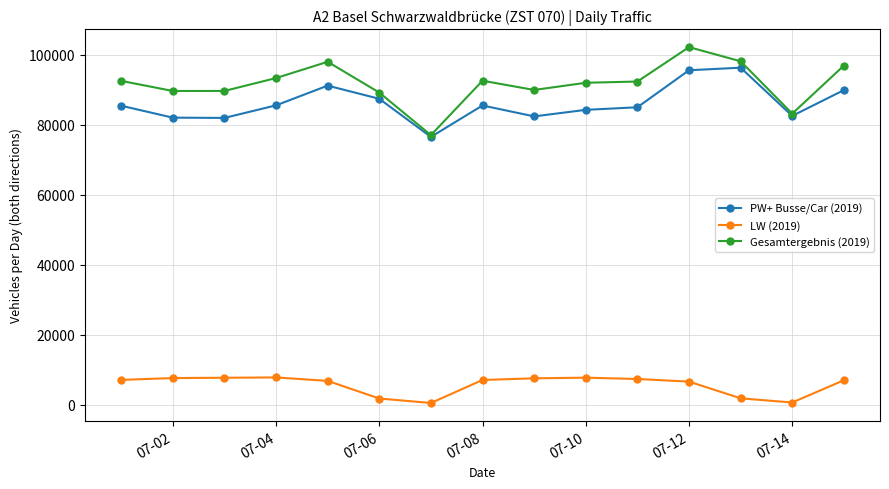

Which series has the widest spread of values?

Gesamtergebnis (2019)